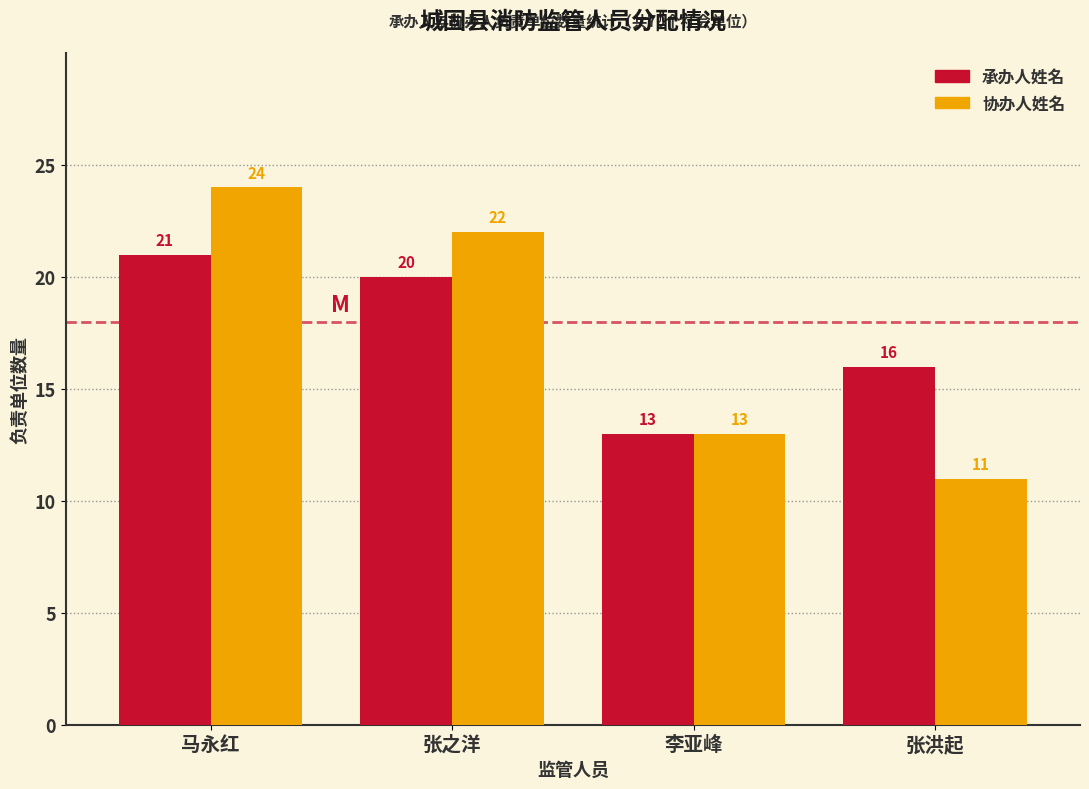

Reading left to right, extract all data points from this chart.

承办人姓名: 21	20	13	16
协办人姓名: 24	22	13	11